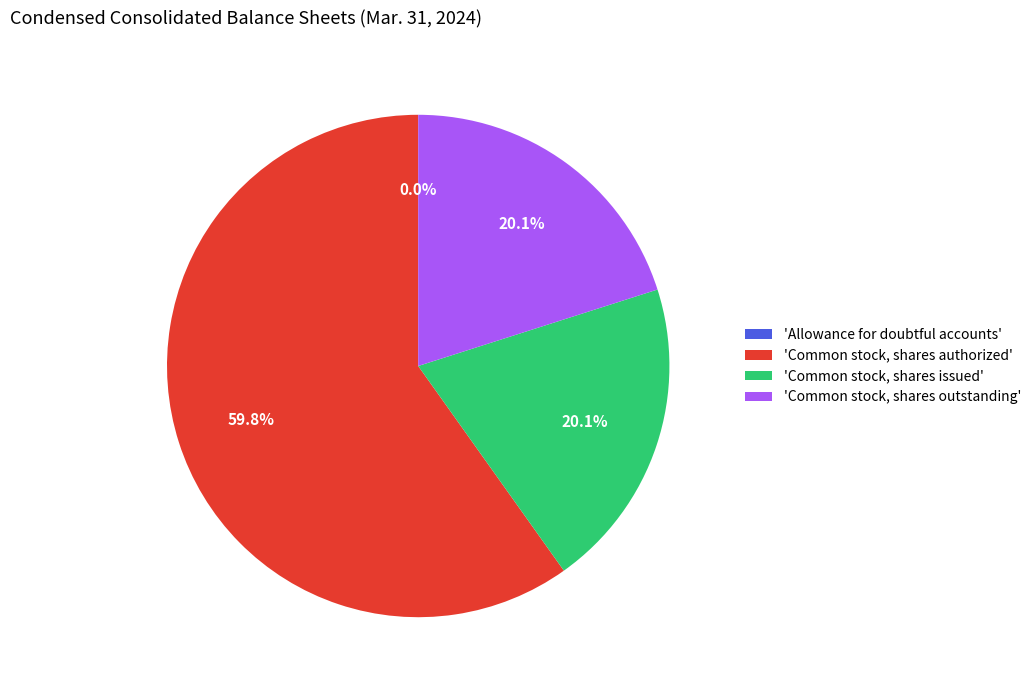

Is there any slice that represents more than half of the pie?

Yes